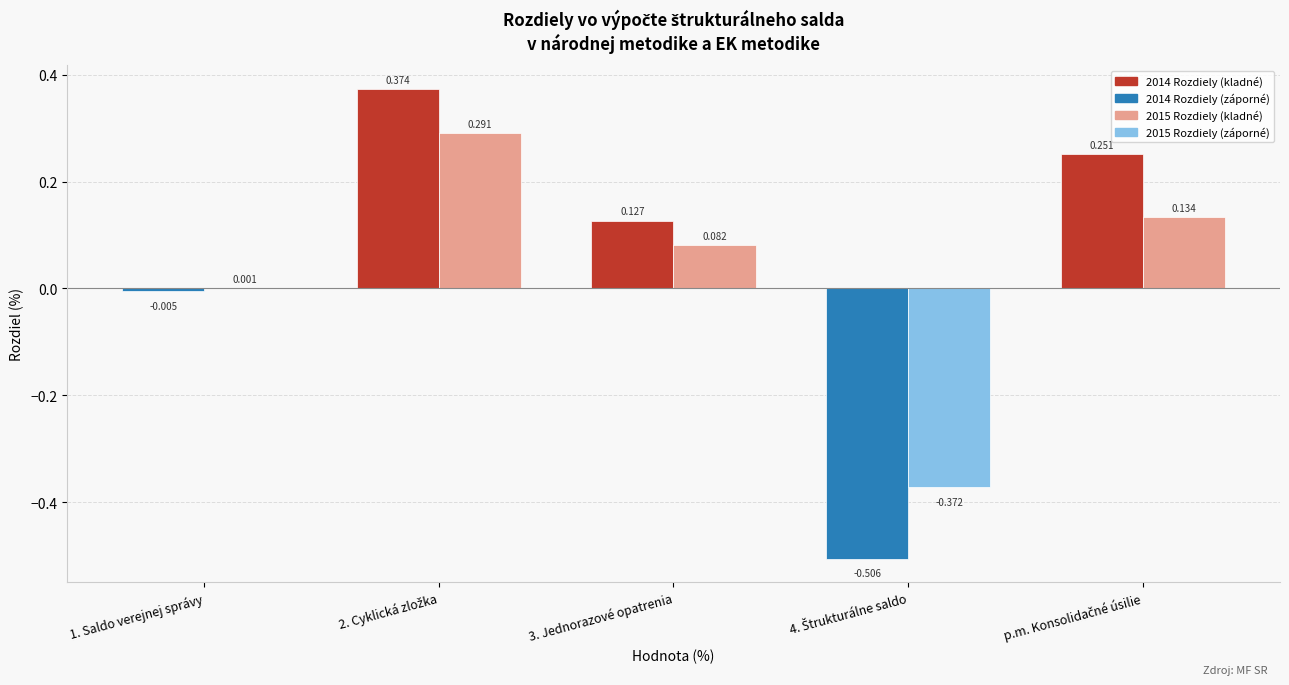

What is the label of the 1st bar from the left?

1. Saldo verejnej správy